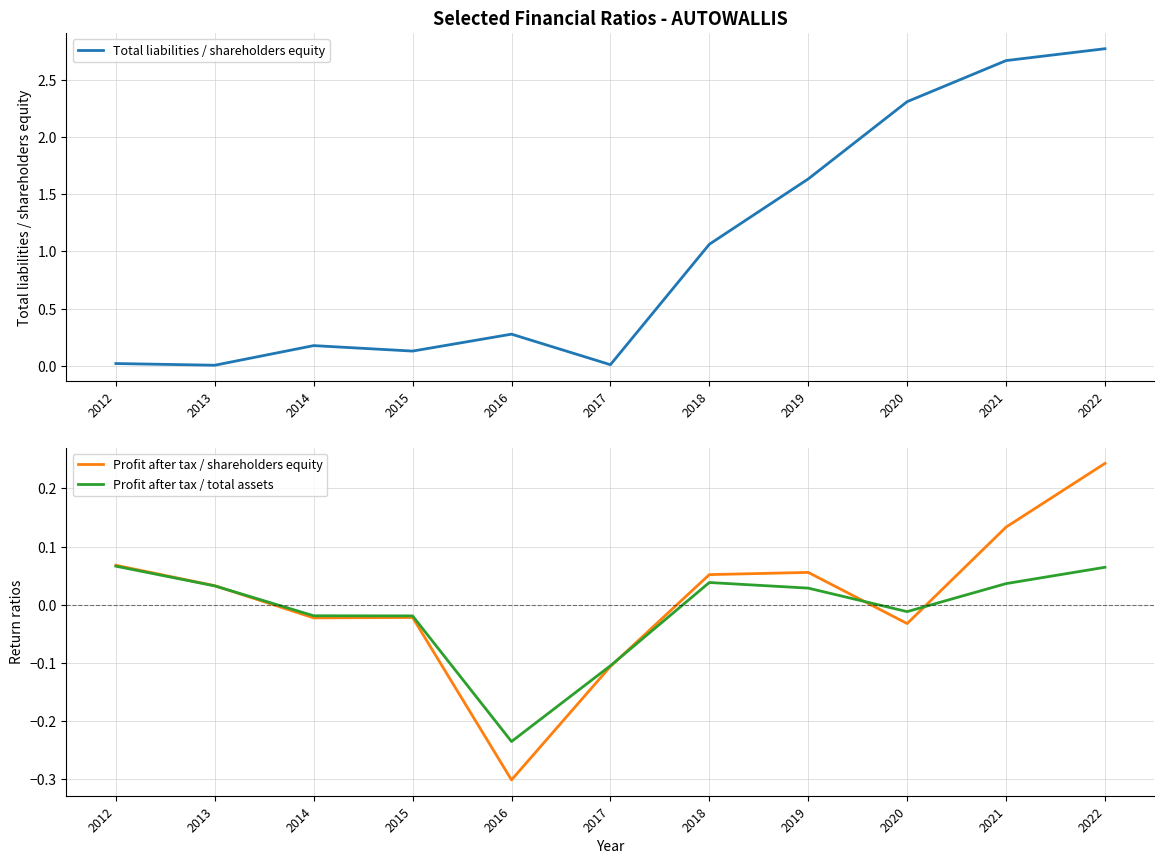

Reading right to left, what are all the values shown in this chart?

Total liabilities / shareholders equity: 2.8	2.7	2.3	1.6	1.1	0.0	0.3	0.1	0.2	0.0	0.0
Profit after tax / shareholders equity: 0.2	0.1	-0.0	0.1	0.1	-0.1	-0.3	-0.0	-0.0	0.0	0.1
Profit after tax / total assets: 0.1	0.0	-0.0	0.0	0.0	-0.1	-0.2	-0.0	-0.0	0.0	0.1